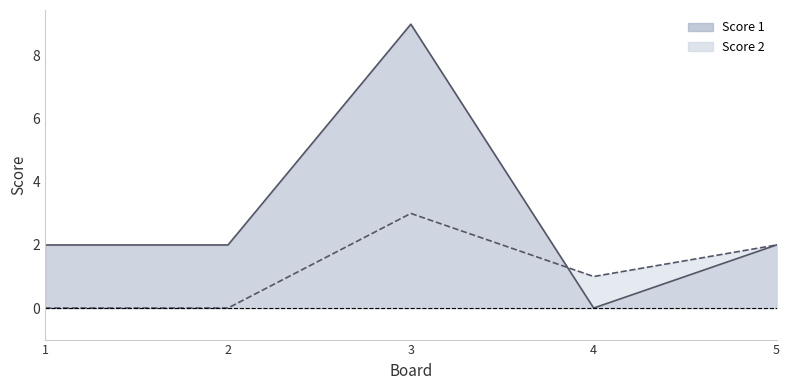

Which category has the highest value across all series?

3